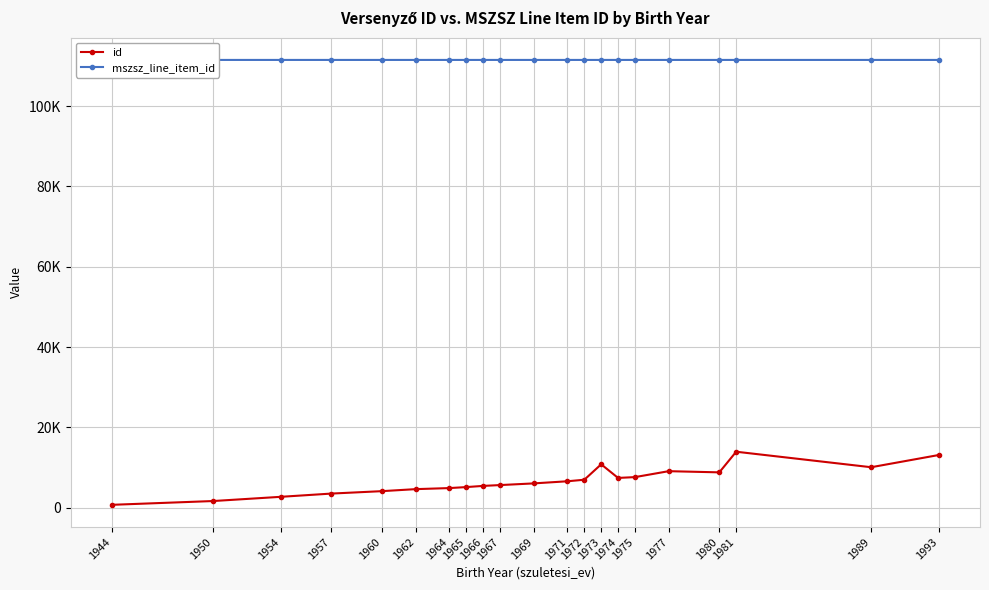

Is this an area chart (filled region under the line)?

No